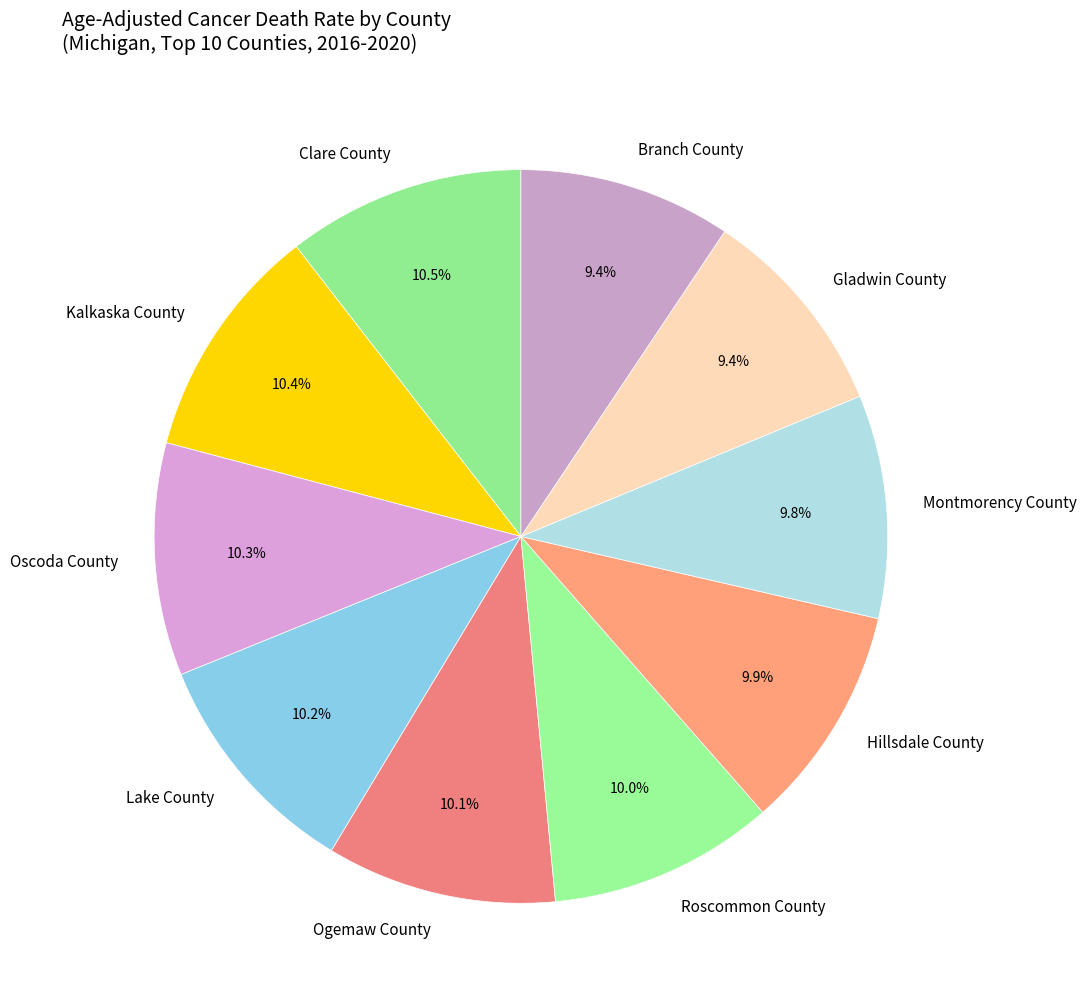

Is there any slice that represents more than half of the pie?

No